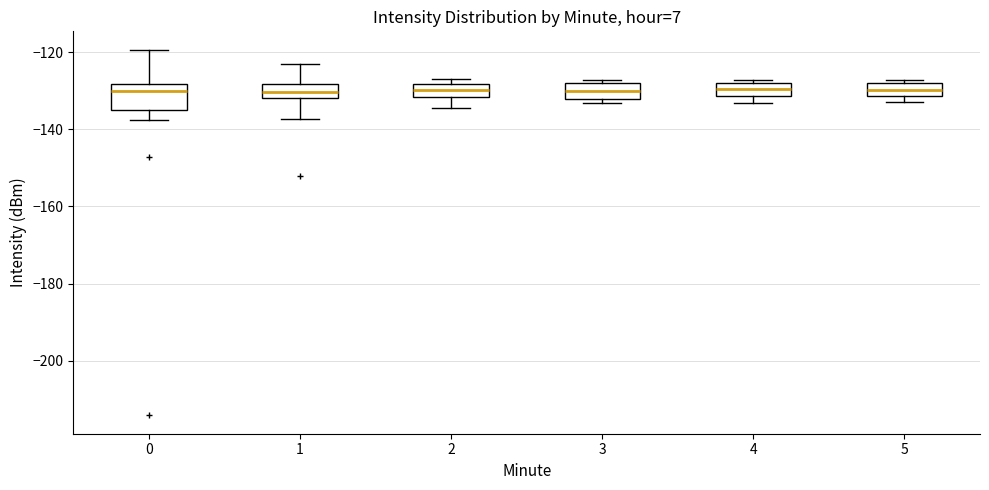

Reading left to right, transcribe this box plot: for each box, give where its median line is, the range the box spans, and where its two whiskers end, as read against the y-axis. The values are not printed on the chart, so give them approximately, as read against the axis.

0: median -130, box -136 to -128, whiskers -138 to -120
1: median -130, box -132 to -128, whiskers -138 to -124
2: median -130, box -132 to -128, whiskers -134 to -128 (just above the box's upper edge)
3: median -130, box -132 to -128, whiskers -134 to -128 (just above the box's upper edge)
4: median -130, box -132 to -128, whiskers -134 to -128 (just above the box's upper edge)
5: median -130, box -132 to -128, whiskers -132 (just below the box's lower edge) to -128 (just above the box's upper edge)